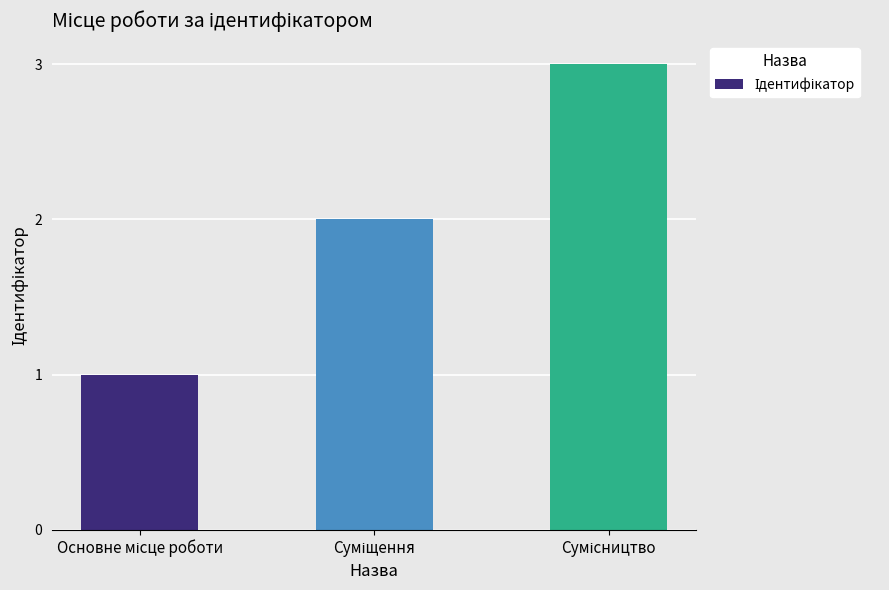

What is the sum of all values?

6